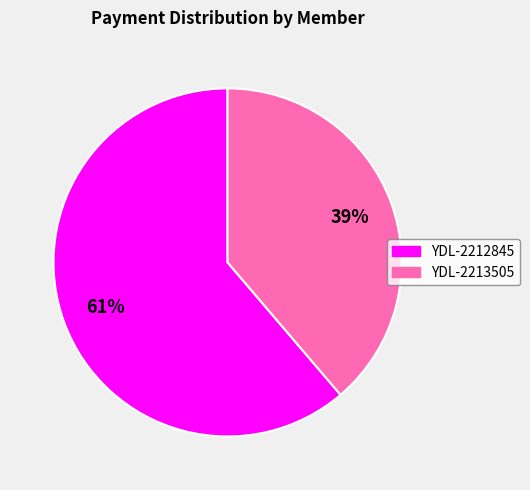

How many slices are in this pie chart?

2